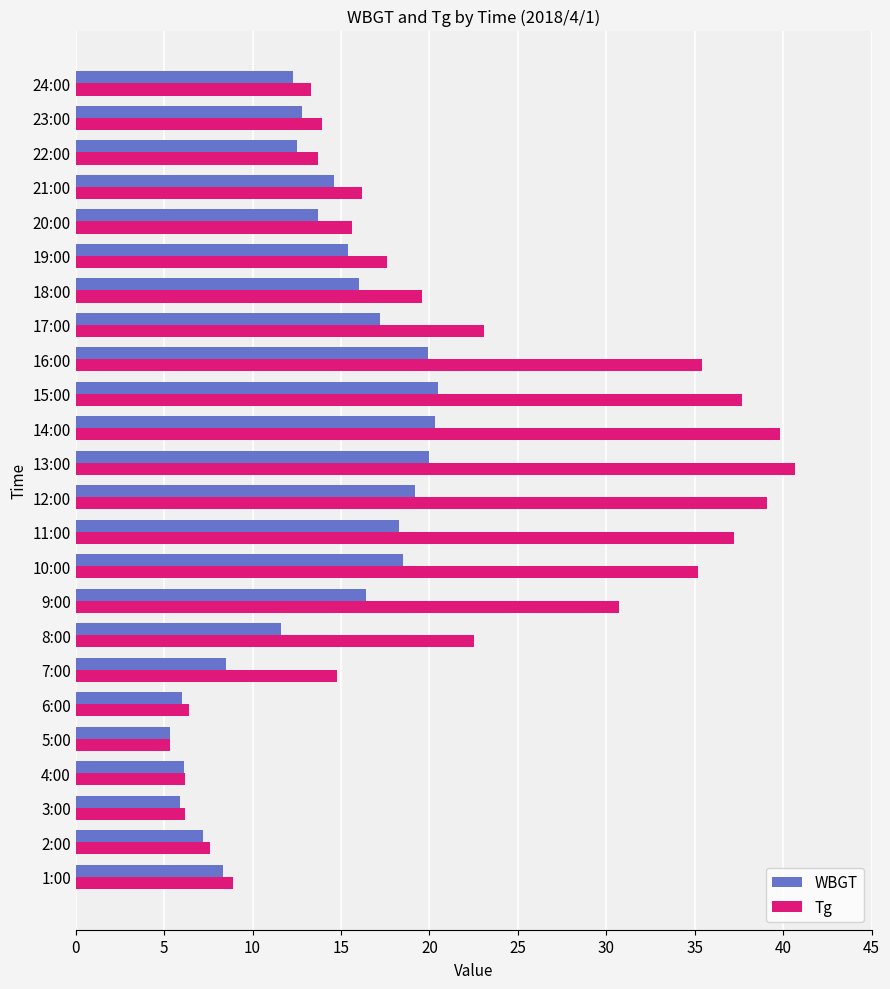

The value of Tg at 22:00 is 17.9. True or false?

False